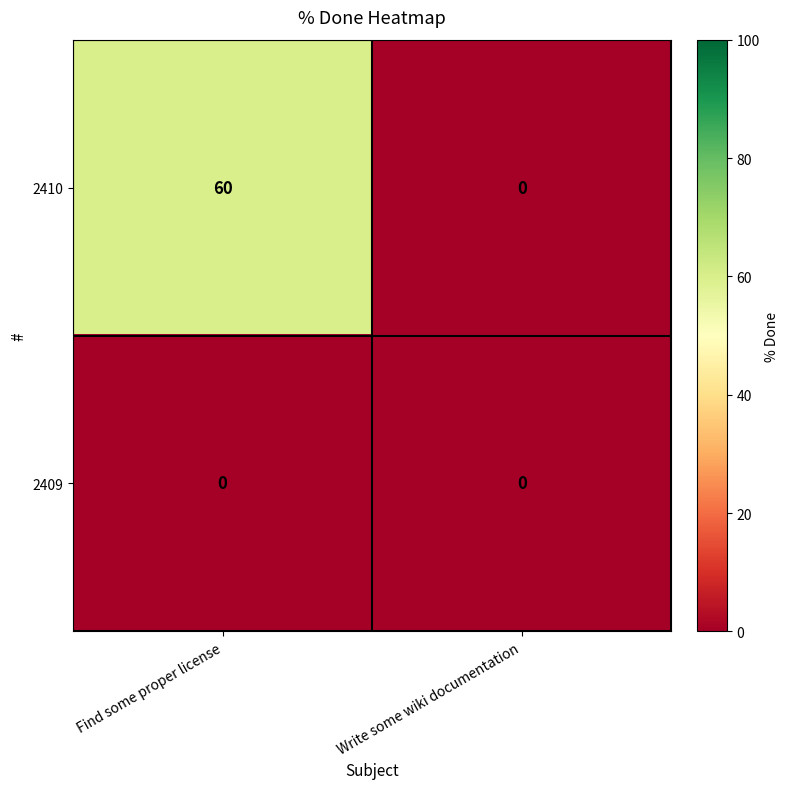

Rank the series at Find some proper license from lowest to highest value.

2409, 2410